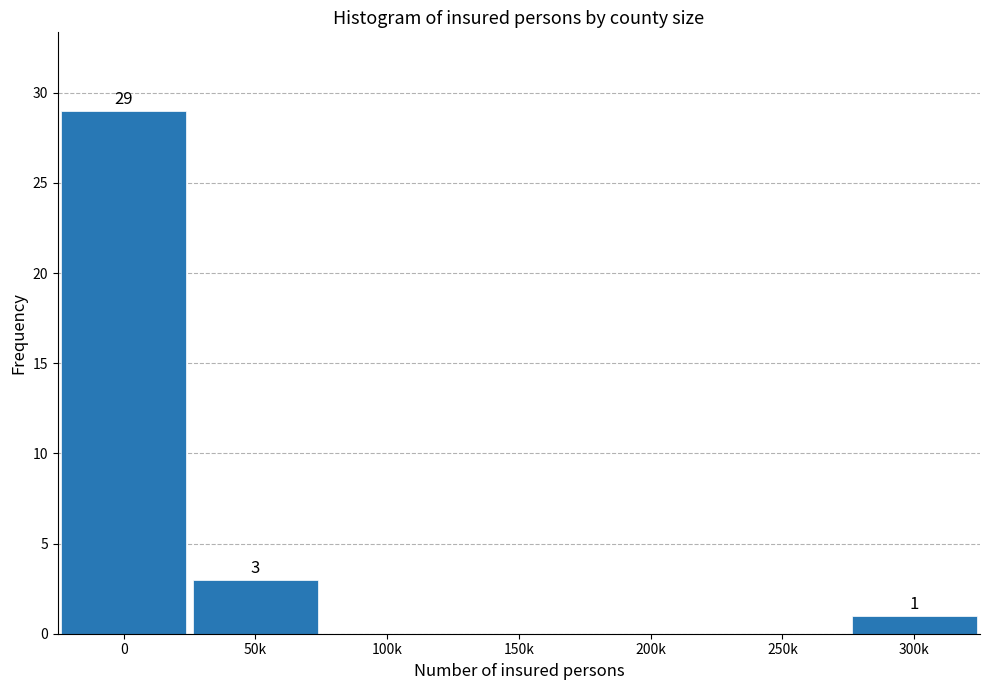

Reading right to left, list all the values displayed in this chart.

300k=1	250k=0	200k=0	150k=0	100k=0	50k=3	0=29